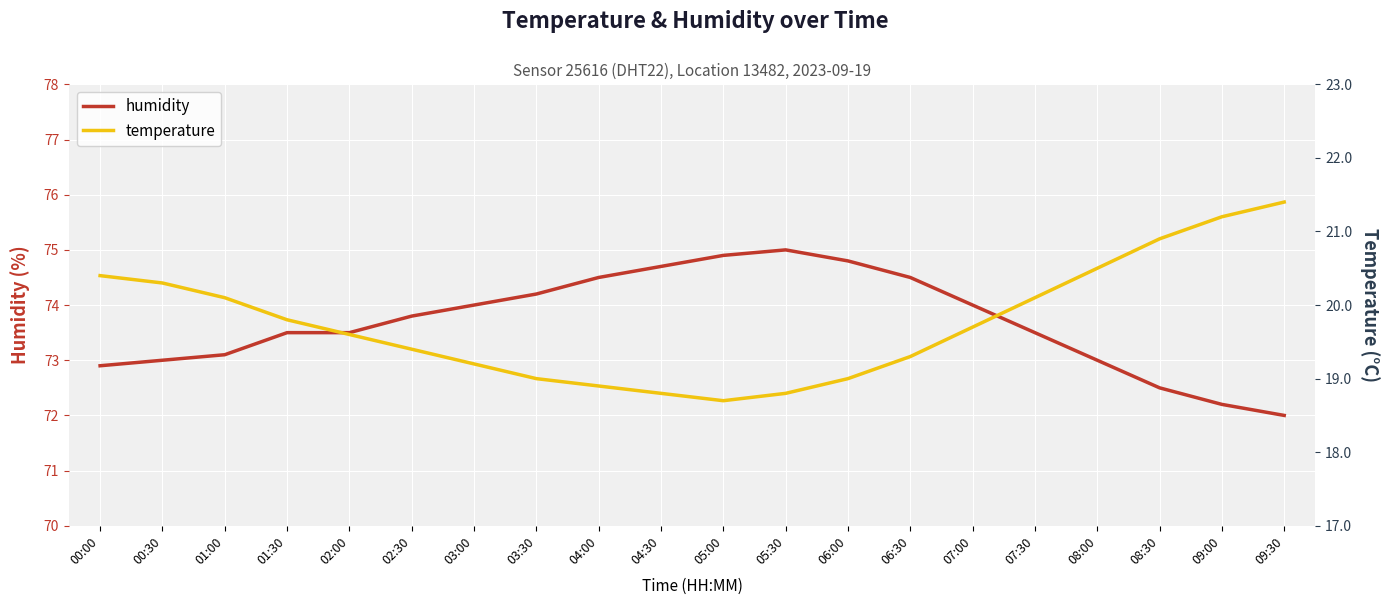

Reading right to left, what are all the values shown in this chart?

humidity: 72.0	72.2	72.5	73.0	73.5	74.0	74.5	74.8	75.0	74.9	74.7	74.5	74.2	74.0	73.8	73.5	73.5	73.1	73.0	72.9
temperature: 21.4	21.2	20.9	20.5	20.1	19.7	19.3	19.0	18.8	18.7	18.8	18.9	19.0	19.2	19.4	19.6	19.8	20.1	20.3	20.4